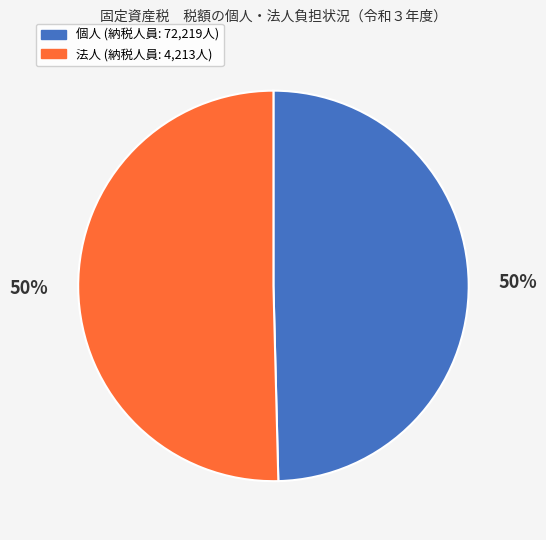

What is the ratio of the value at 個人 to the value at 法人?

1.0